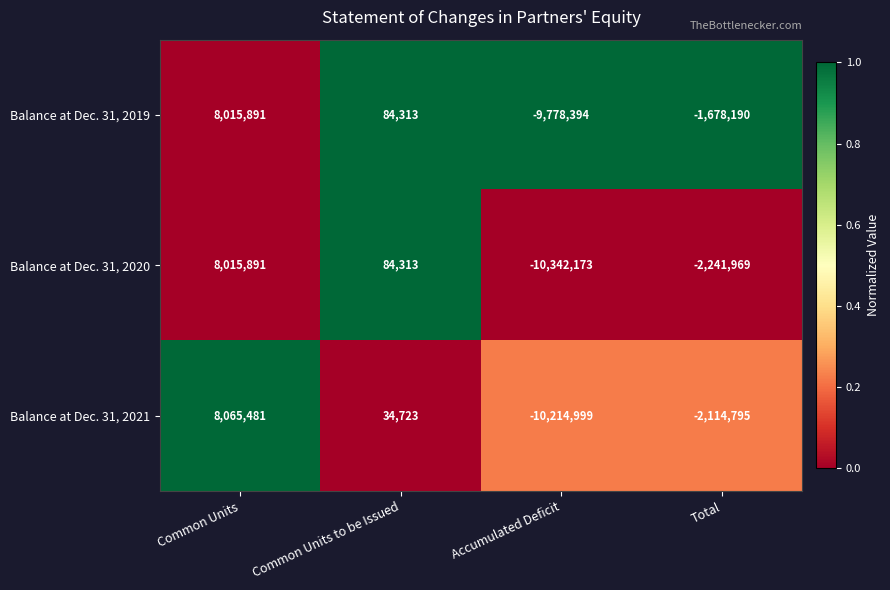

At which label does Balance at Dec. 31, 2019 first exceed 84313?

Common Units